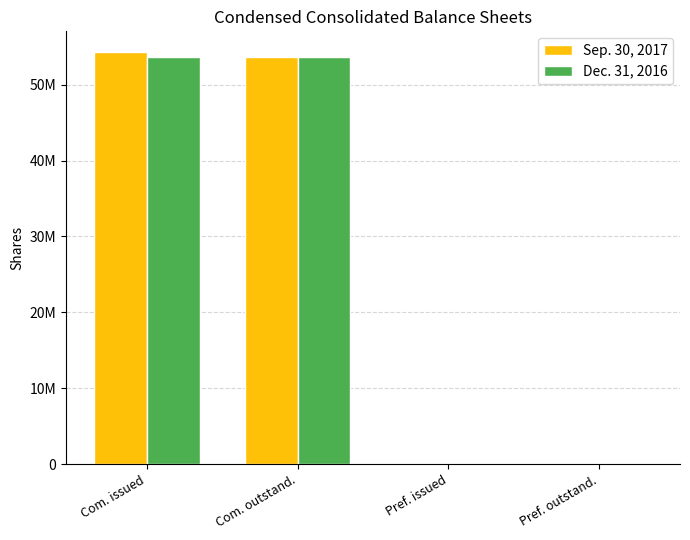

What are all the series names shown in the legend?

Sep. 30, 2017, Dec. 31, 2016